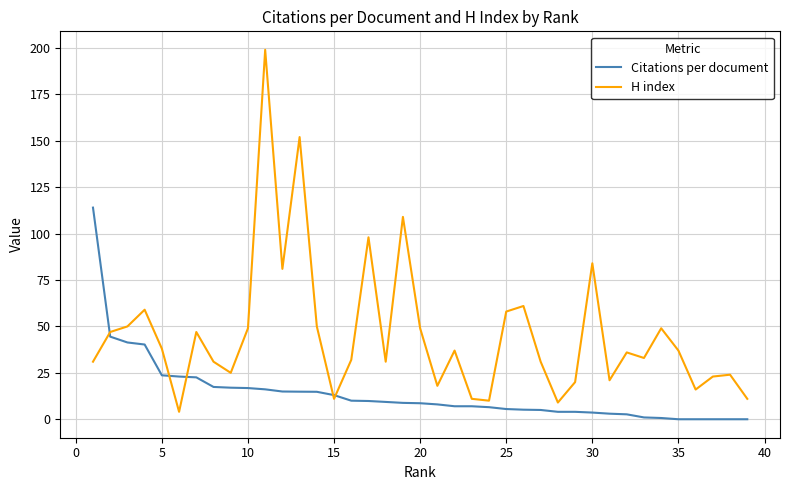

How many times do Citations per document and H index cross each other?

5